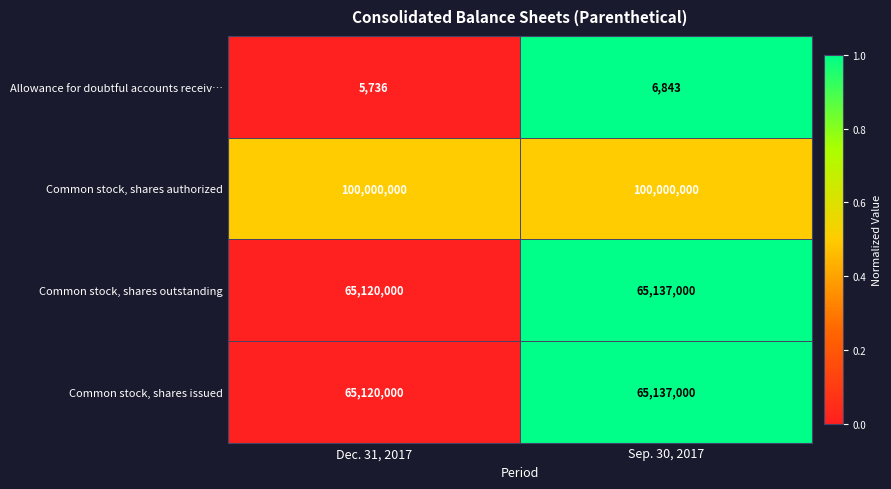

What is the sum of the Common stock, shares outstanding values at Dec. 31, 2017 and Sep. 30, 2017?

130257000